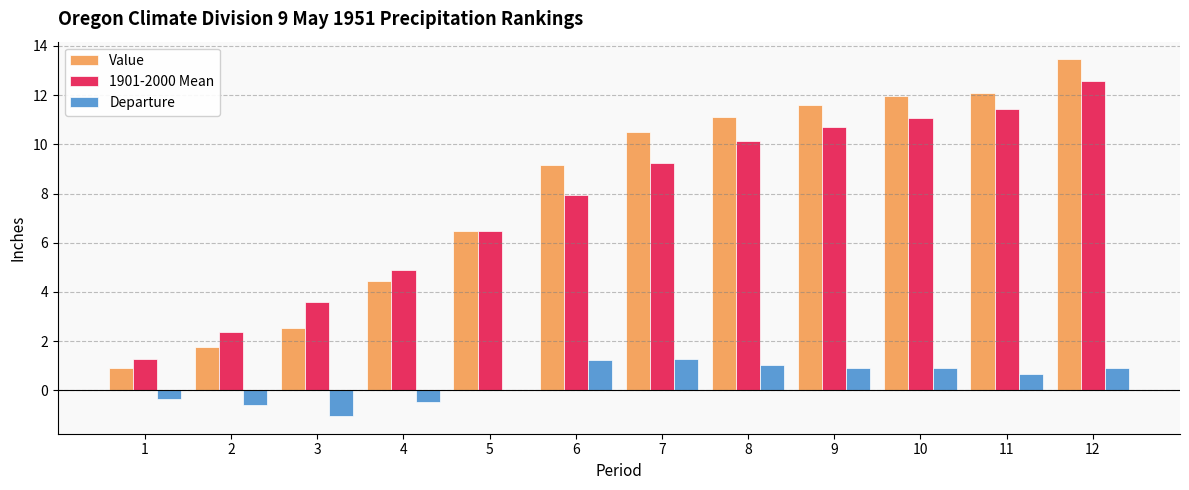

Which label corresponds to the largest value in the chart?

12